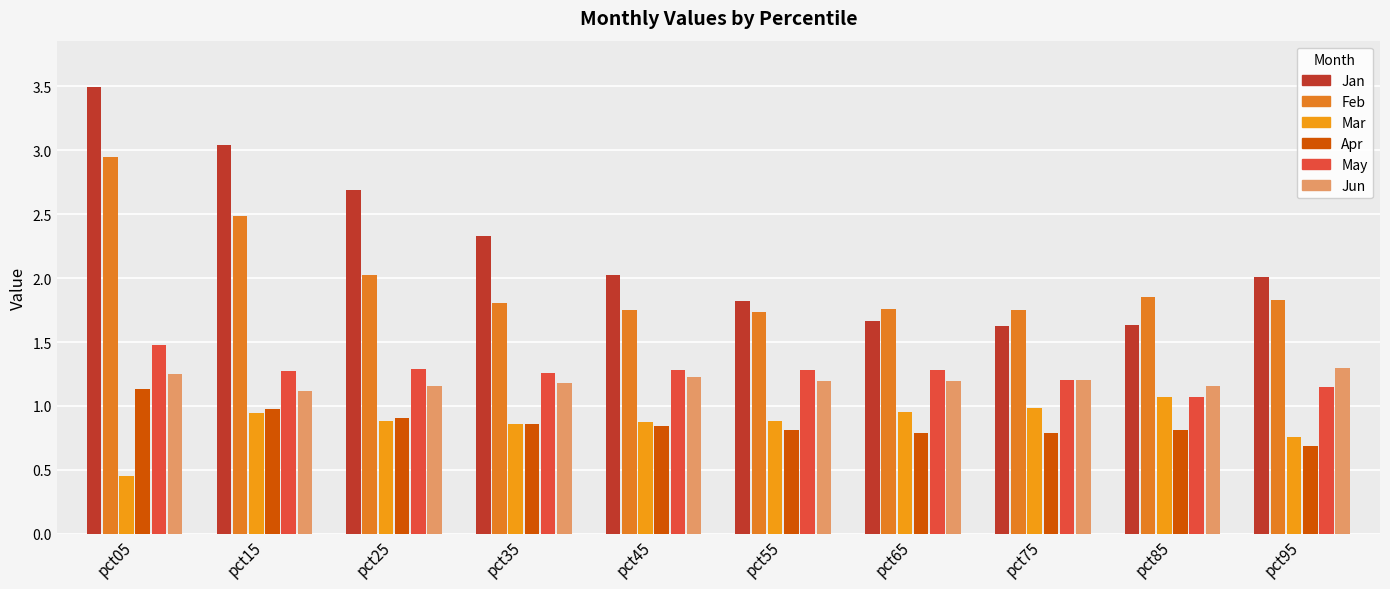

What is the difference between the Apr values at pct85 and pct05?

0.3